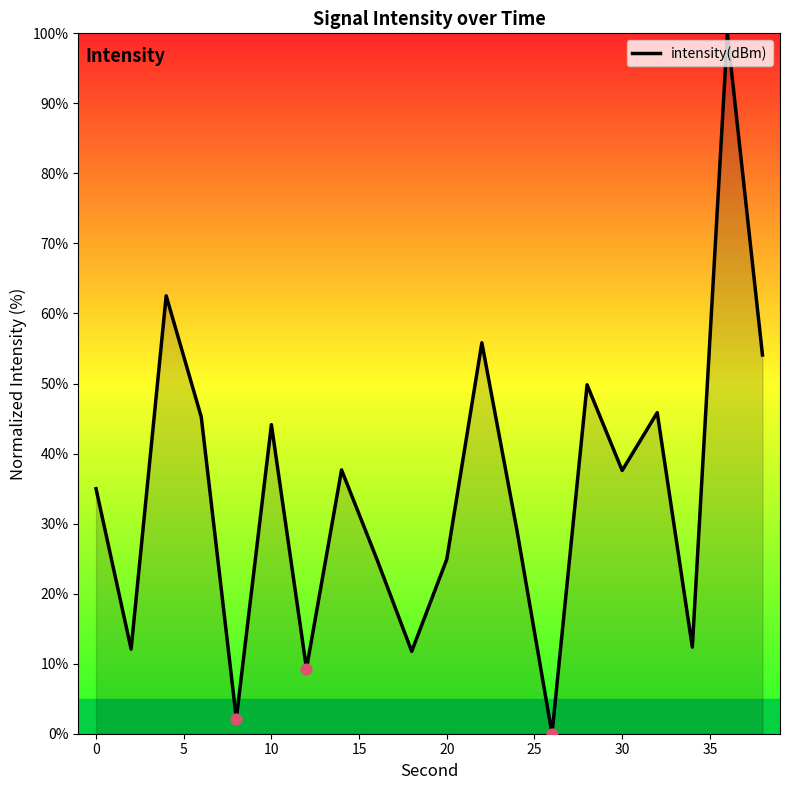

What is the difference between the maximum and minimum values?

100.0